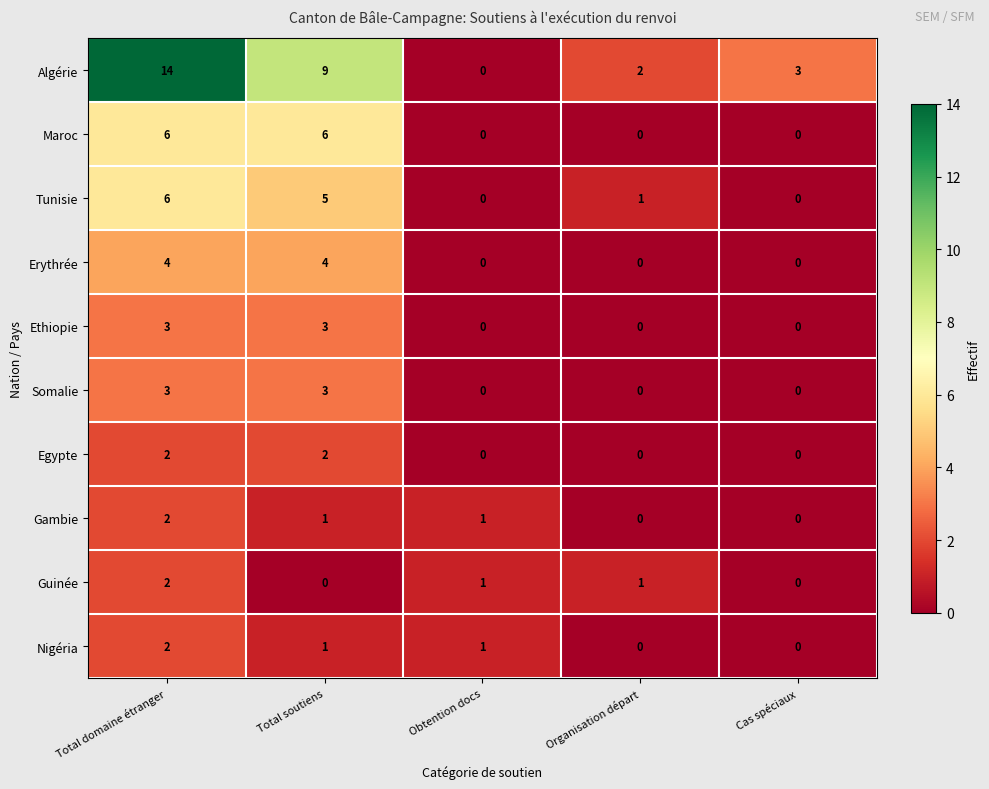

How many values in Tunisie are above zero?

3